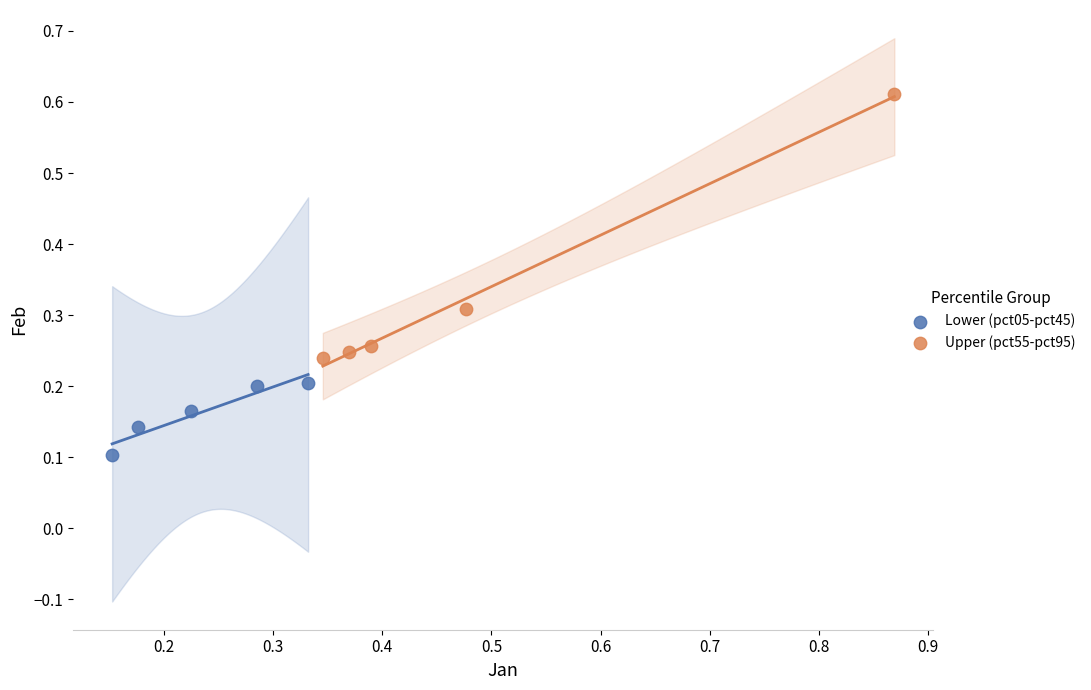

Which series reaches the minimum Y coordinate?

Lower (pct05-pct45)